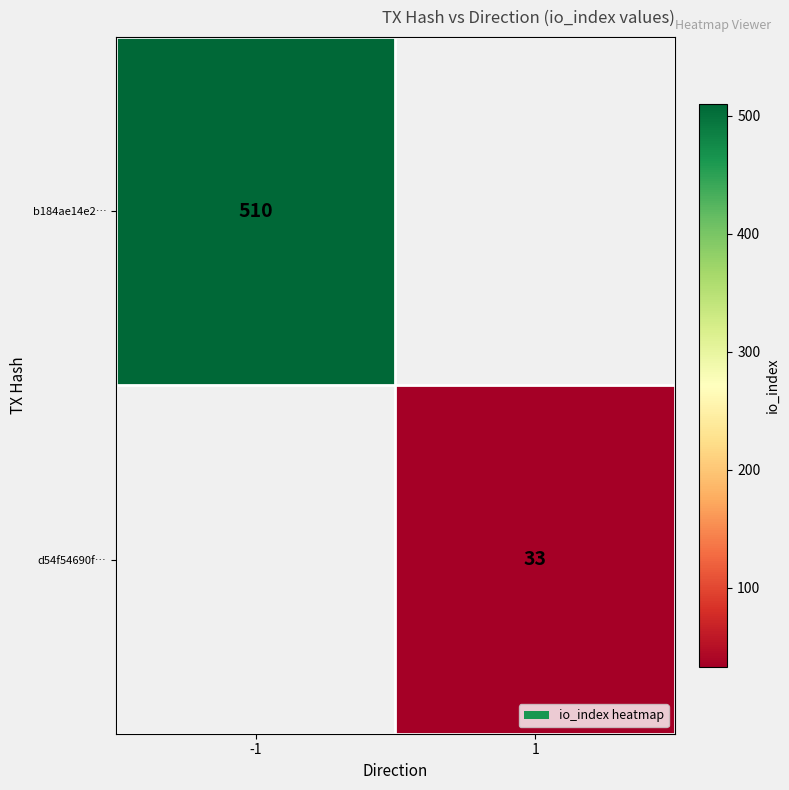

The d54f54690f… series shows 11 at 1. True or false?

False